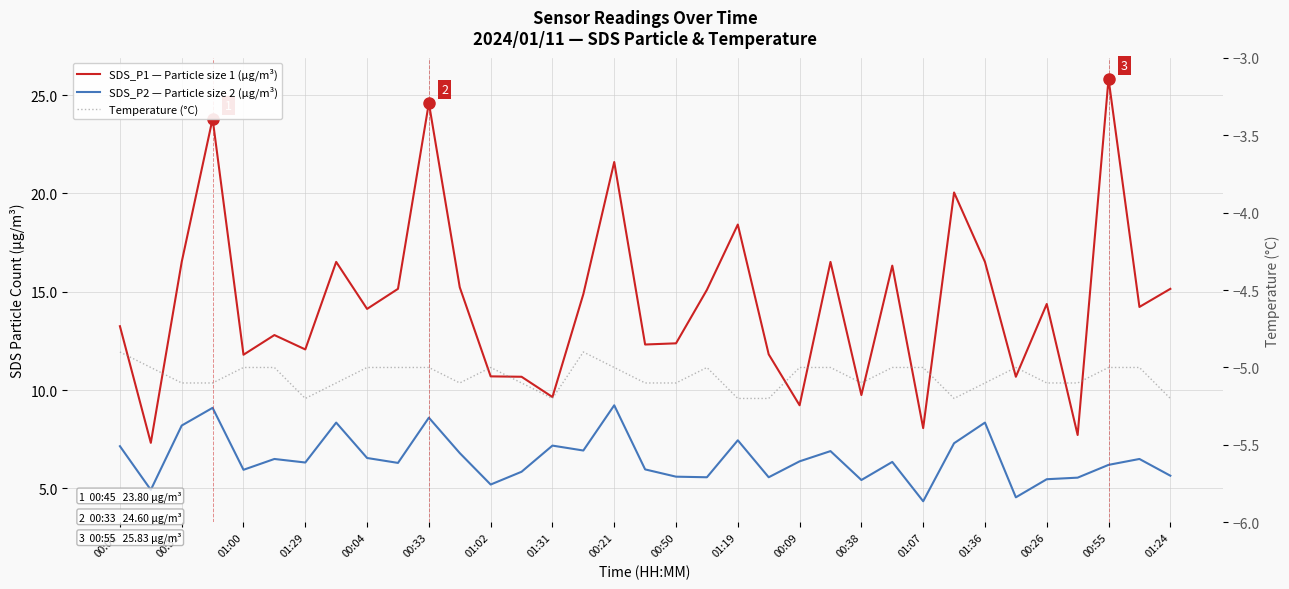

What is the approximate value of SDS_P2 — Particle size 2 (μg/m³) at 27?

7.3